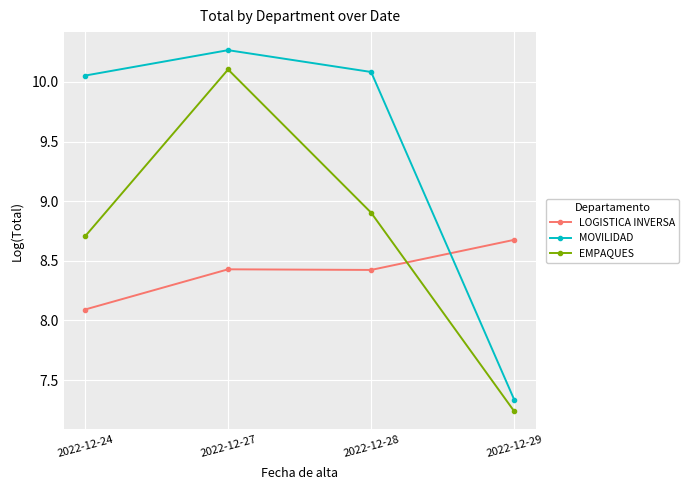

How many categories are shown in the chart?

4